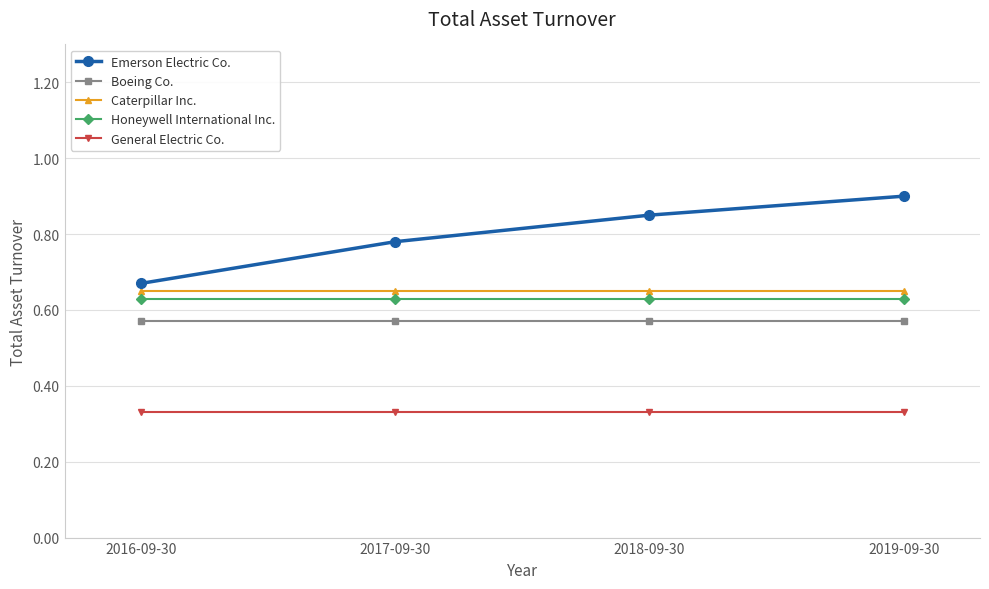

True or false: General Electric Co. and Boeing Co. cross at least once.

False